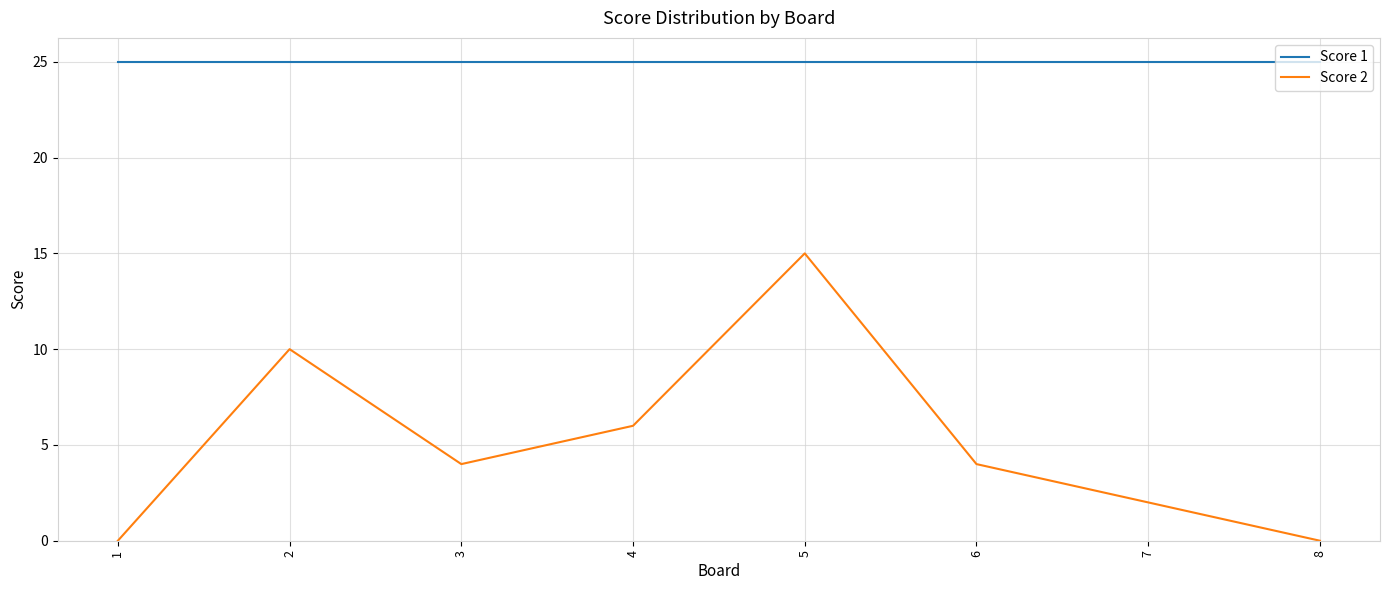

Reading left to right, what are all the values shown in this chart?

Score 1: 1=25	2=25	3=25	4=25	5=25	6=25	7=25	8=25
Score 2: 1=0	2=10	3=4	4=6	5=15	6=4	7=2	8=0